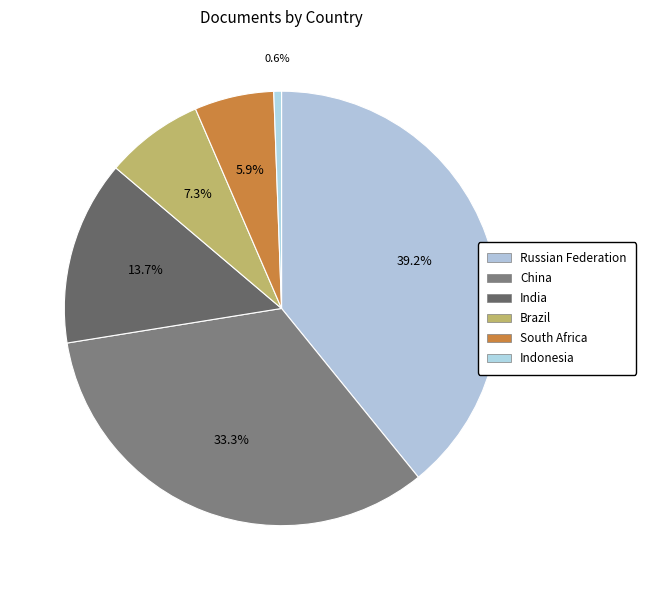

How many slices are in this pie chart?

6